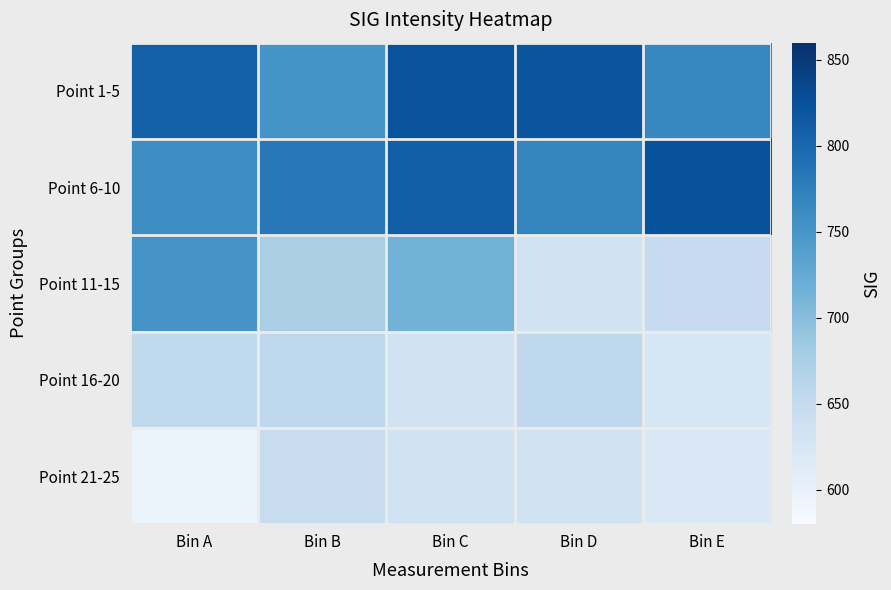

At which category is the sum across all series the highest?

Bin C